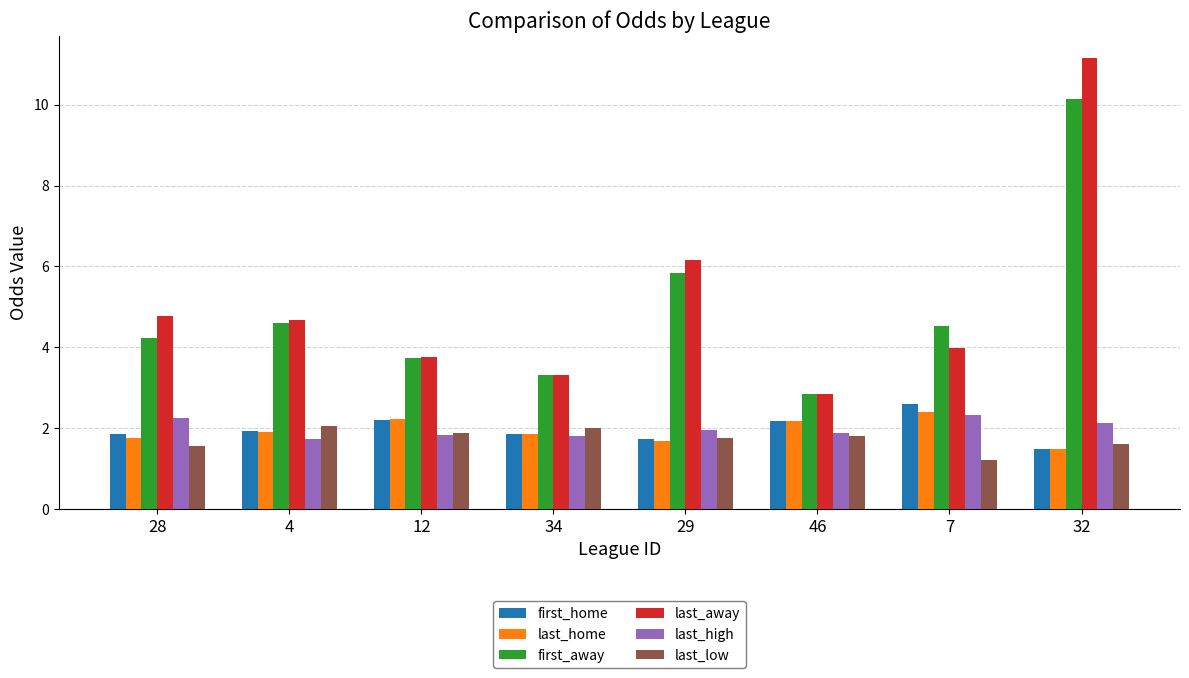

What is the sum of all last_away values?

40.7